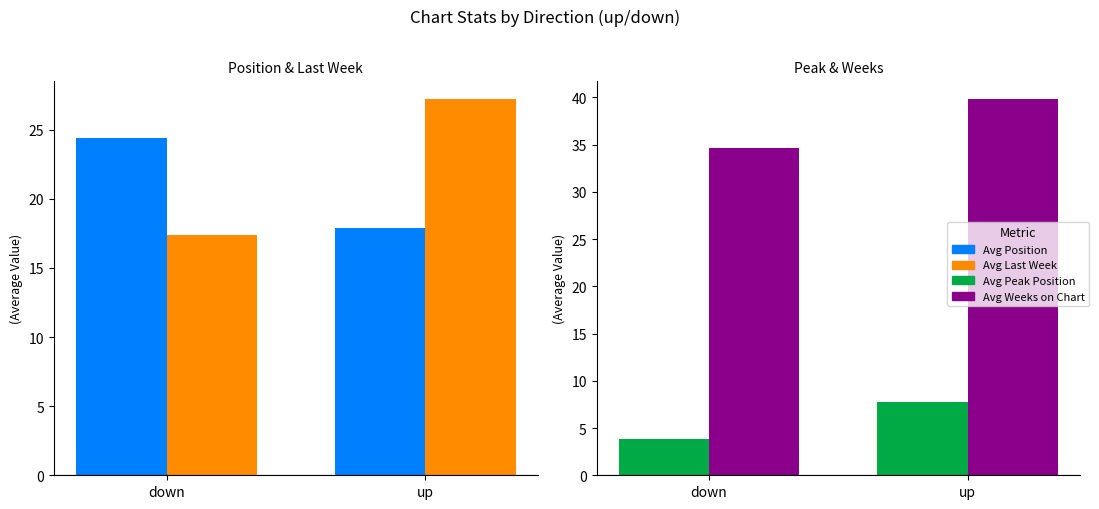

Reading right to left, transcribe all the data shown in this chart.

Avg Position: 17.9	24.4
Avg Last Week: 27.2	17.4
Avg Peak Position: 7.8	3.8
Avg Weeks on Chart: 39.8	34.7